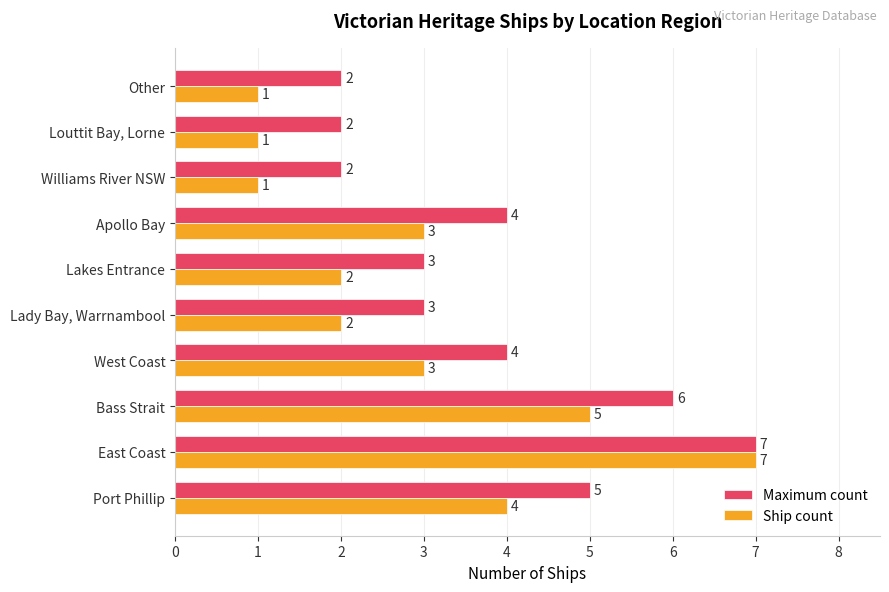

What is the average value of the Maximum count series?

4